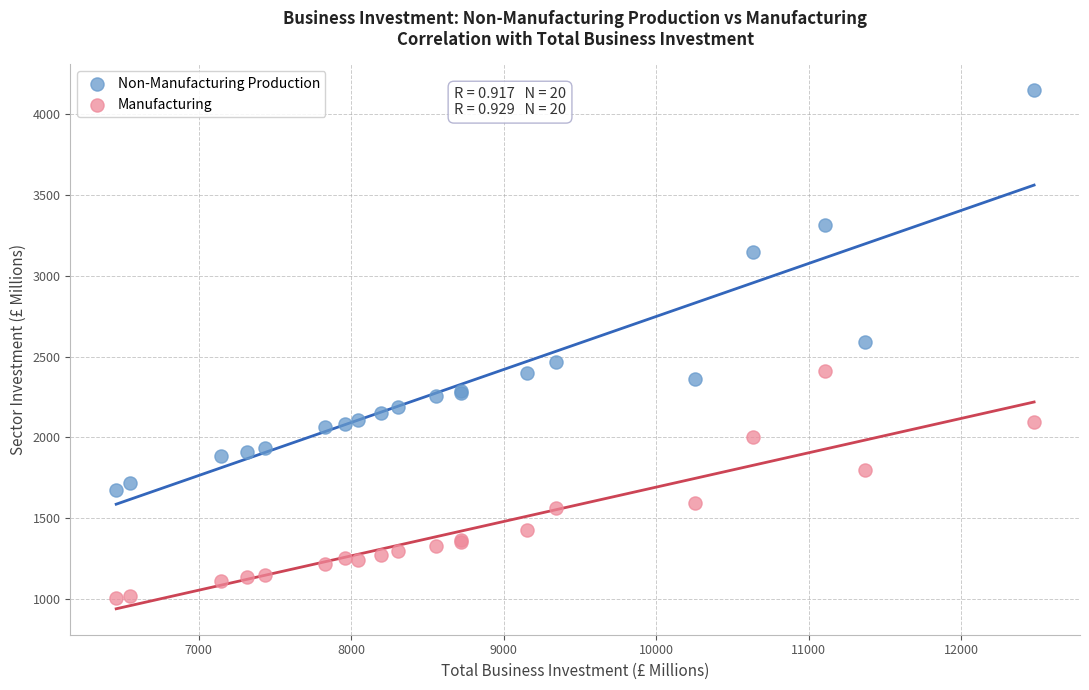

What are all the series names shown in the legend?

Non-Manufacturing Production, Manufacturing